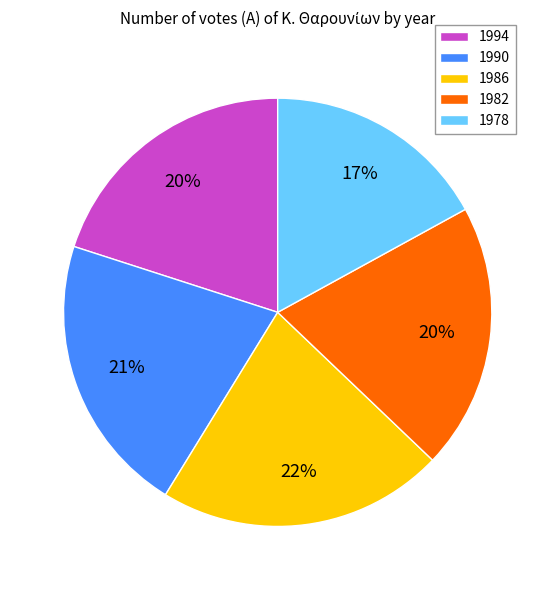

How many slices are in this pie chart?

5